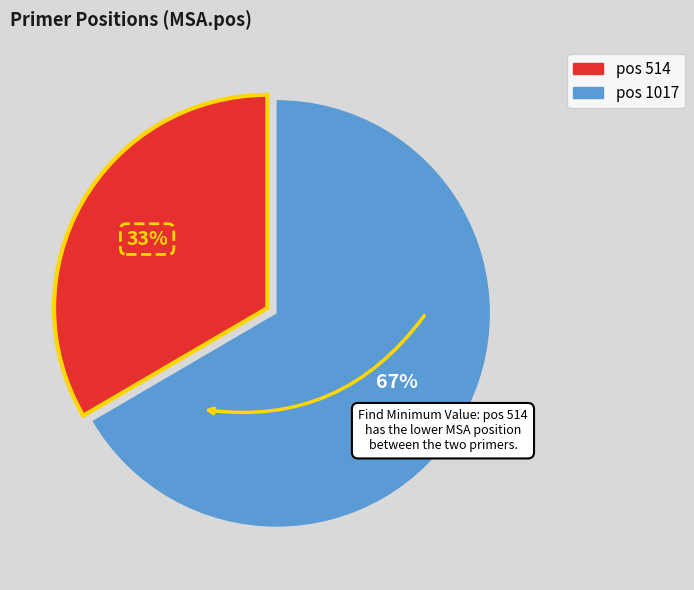

To the nearest percent, what is the average slice percentage?

50%